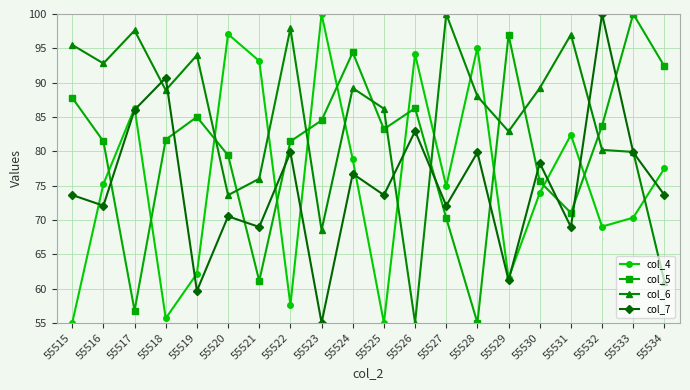

What is the difference between the second highest and second lowest values in the col_7 series?

31.0